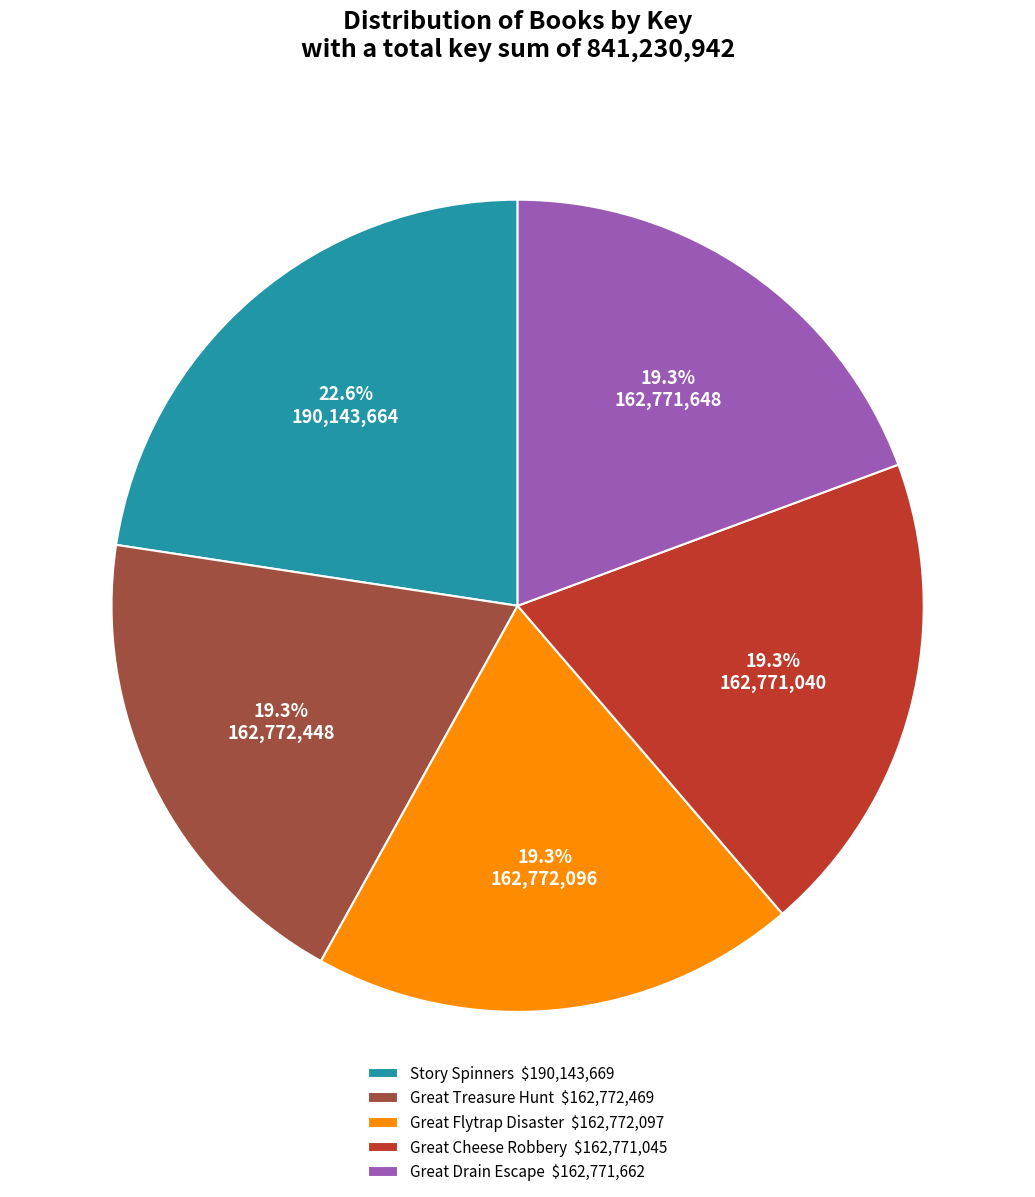

To the nearest percent, what percentage of the pie is Great Drain Escape?

19%